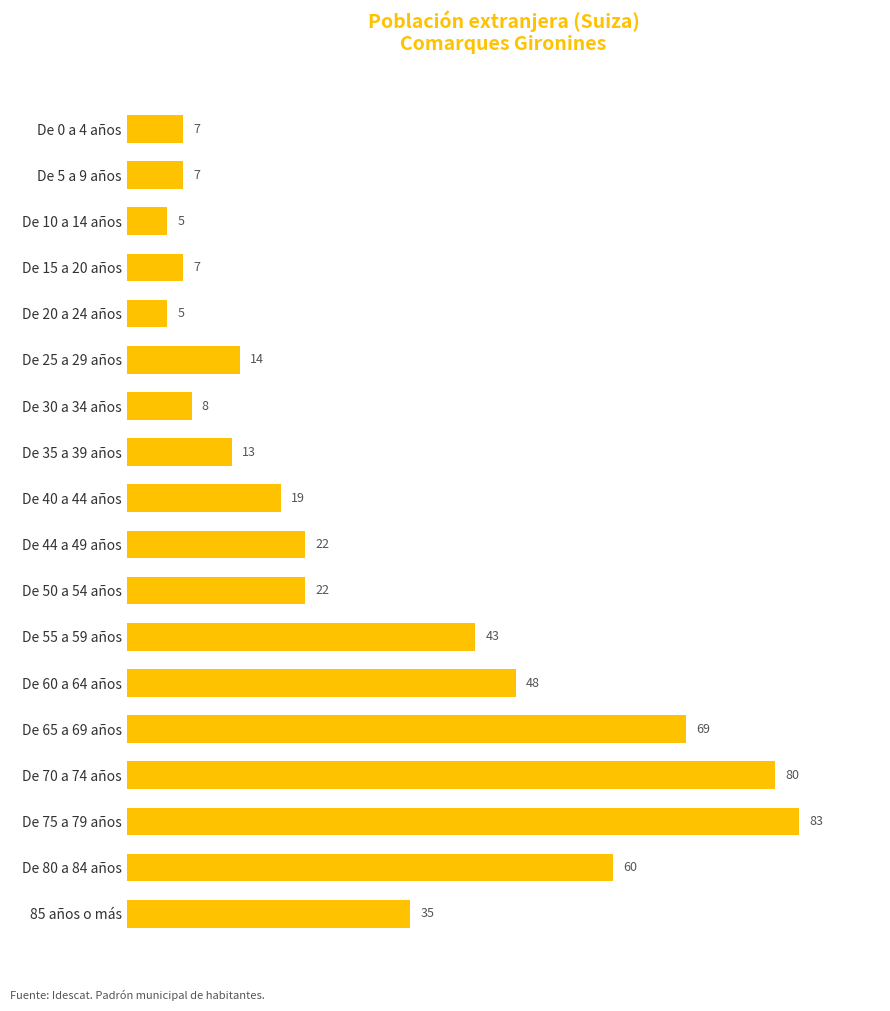

Where is the data nearest to the value 44?

De 55 a 59 años